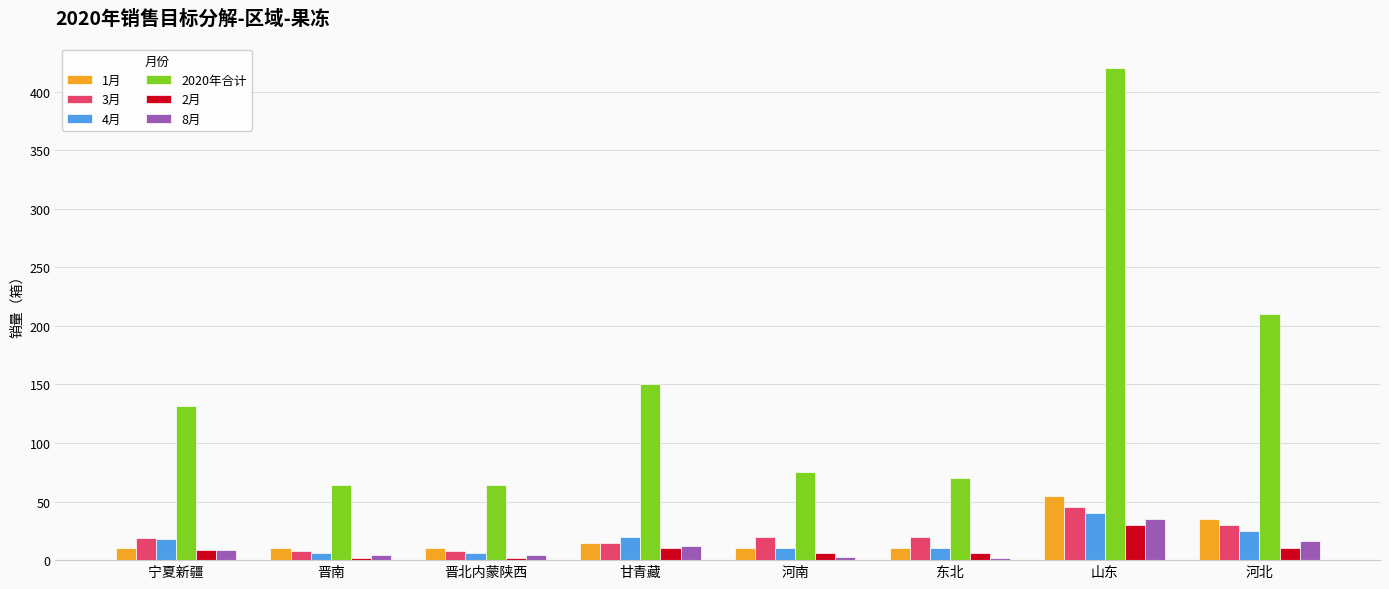

What position from the left is 东北?

6